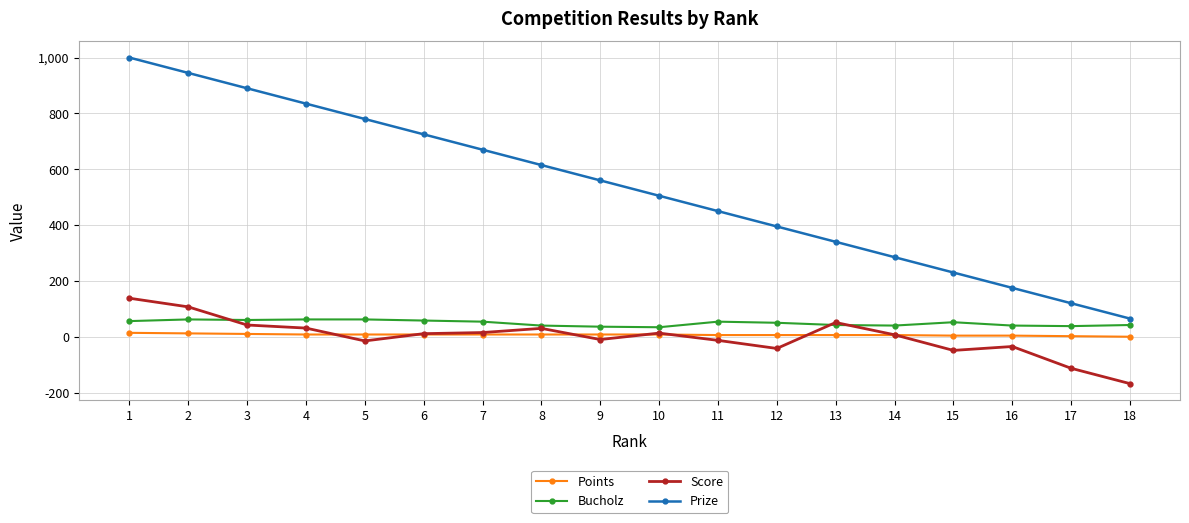

List the labels in order of Prize value, smallest first.

18, 17, 16, 15, 14, 13, 12, 11, 10, 9, 8, 7, 6, 5, 4, 3, 2, 1